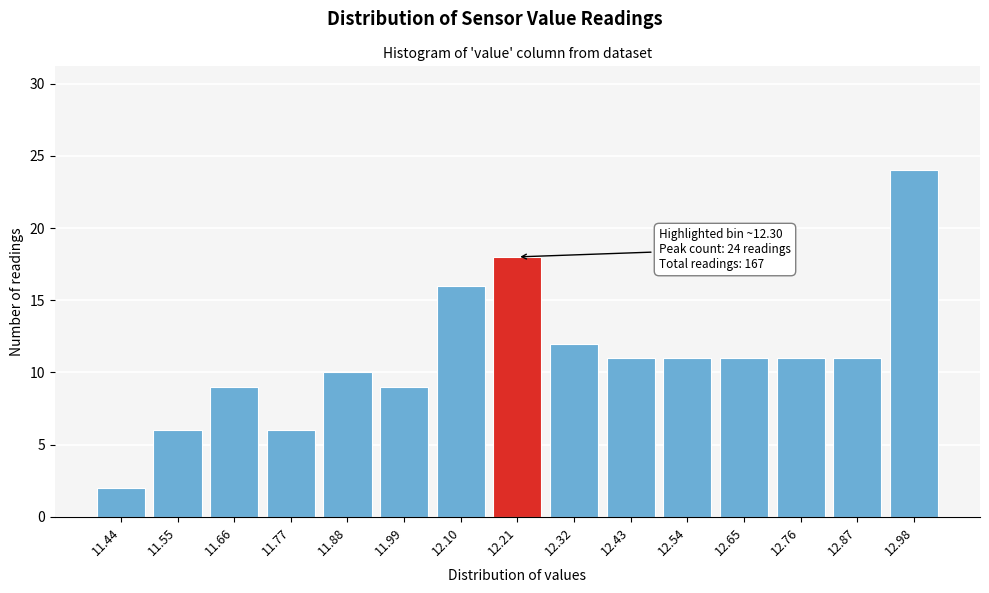

Reading left to right, extract all data points from this chart.

11.44=2	11.55=6	11.66=9	11.77=6	11.88=10	11.99=9	12.10=16	12.21=18	12.32=12	12.43=11	12.54=11	12.65=11	12.76=11	12.87=11	12.98=24